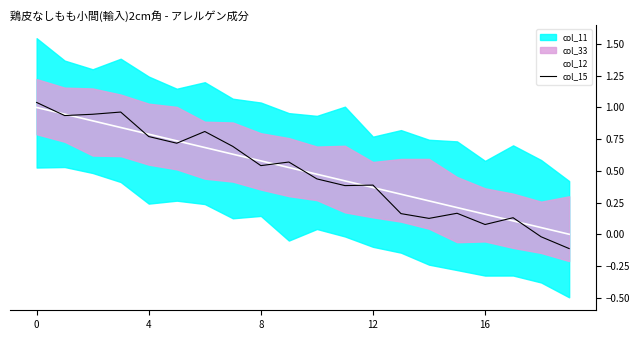

Which label corresponds to the smallest value in the chart?

19